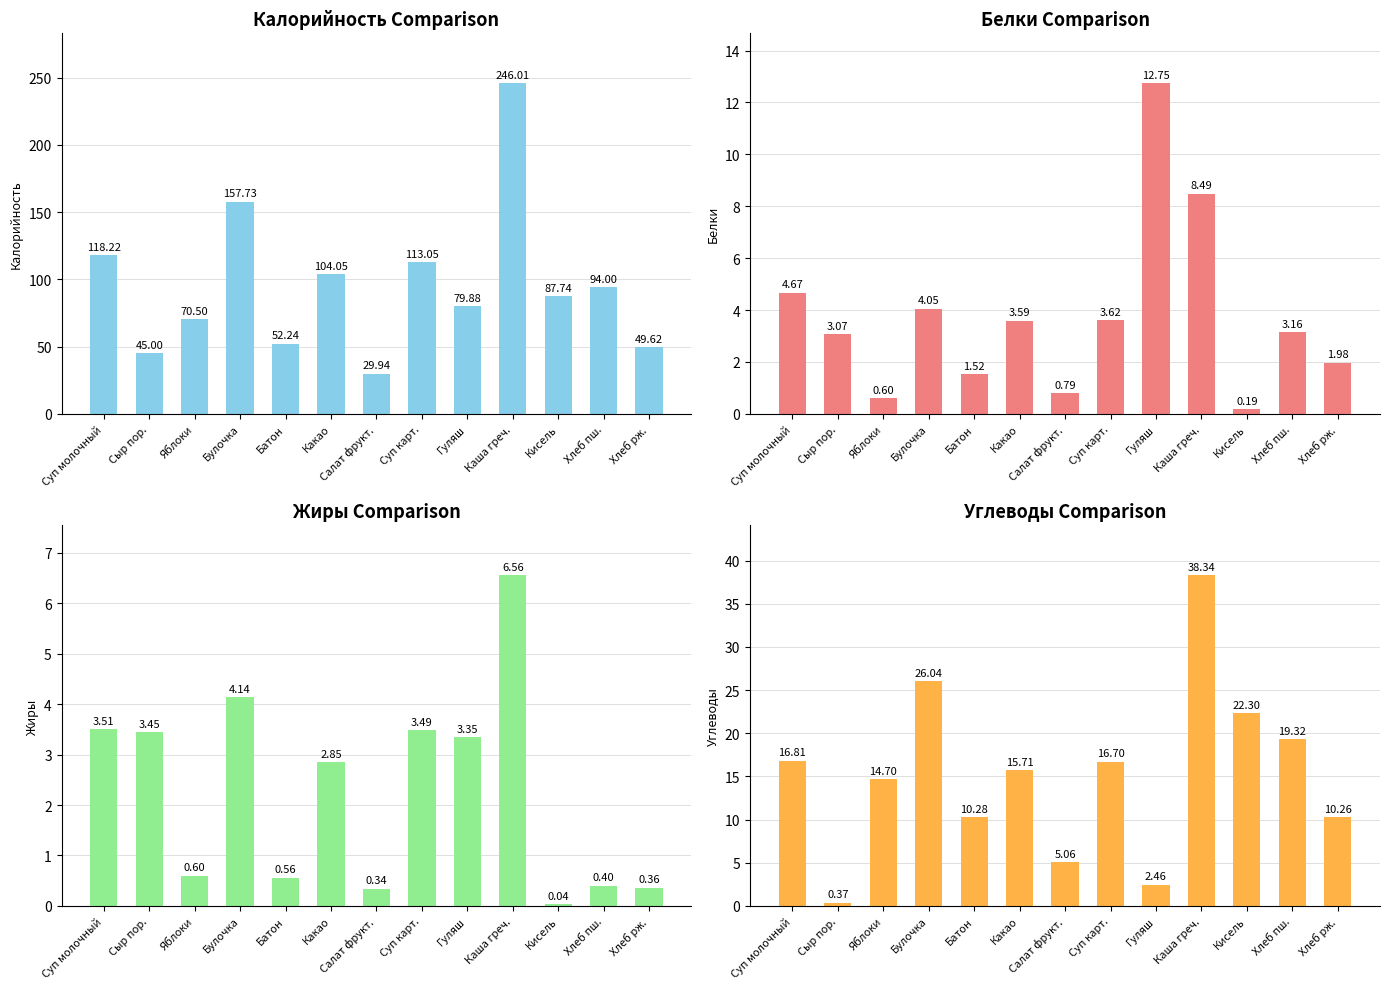

What is the label of the 7th bar from the right?

Салат фрукт.